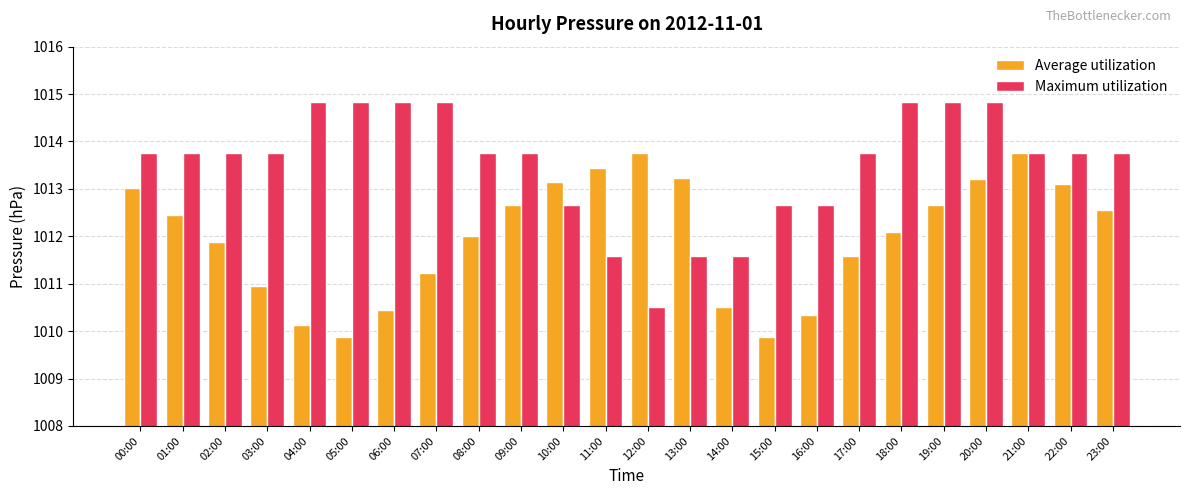

Is it true that Maximum utilization equals 1011.6 at 11:00?

True